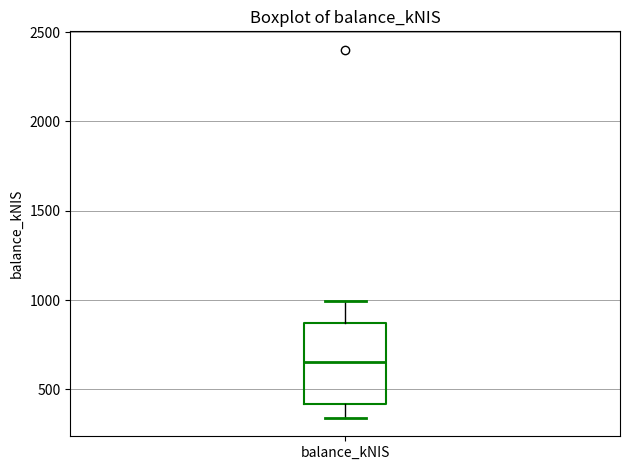

Read this box plot against the y-axis: the position of the median line, the range covered by the box, and the ends of both whiskers. The values are not printed on the chart, so give them approximately, as read against the axis.

median 650, box 400 to 850, whiskers 350 to 1000